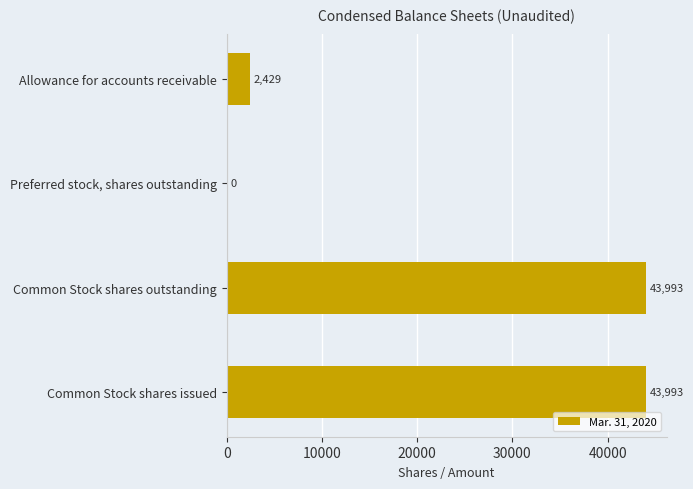

How many data points are less than 43993?

2